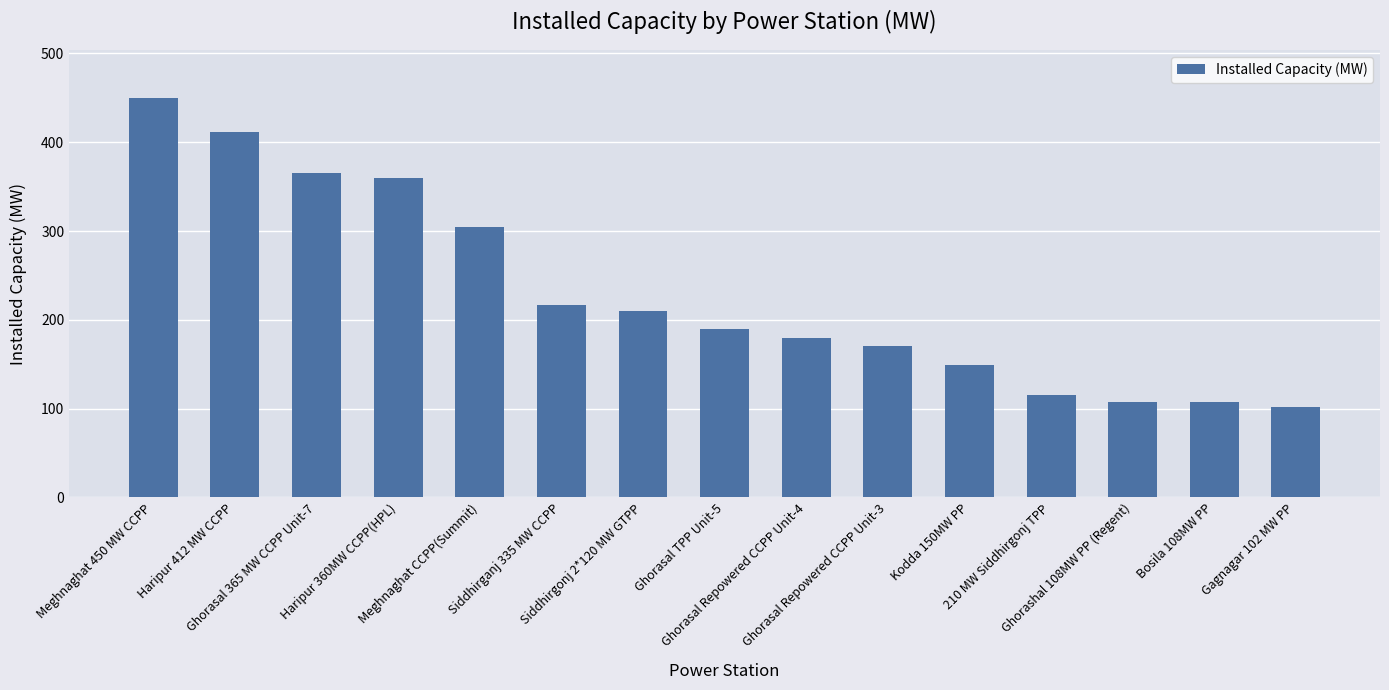

Are the bars horizontal?

No